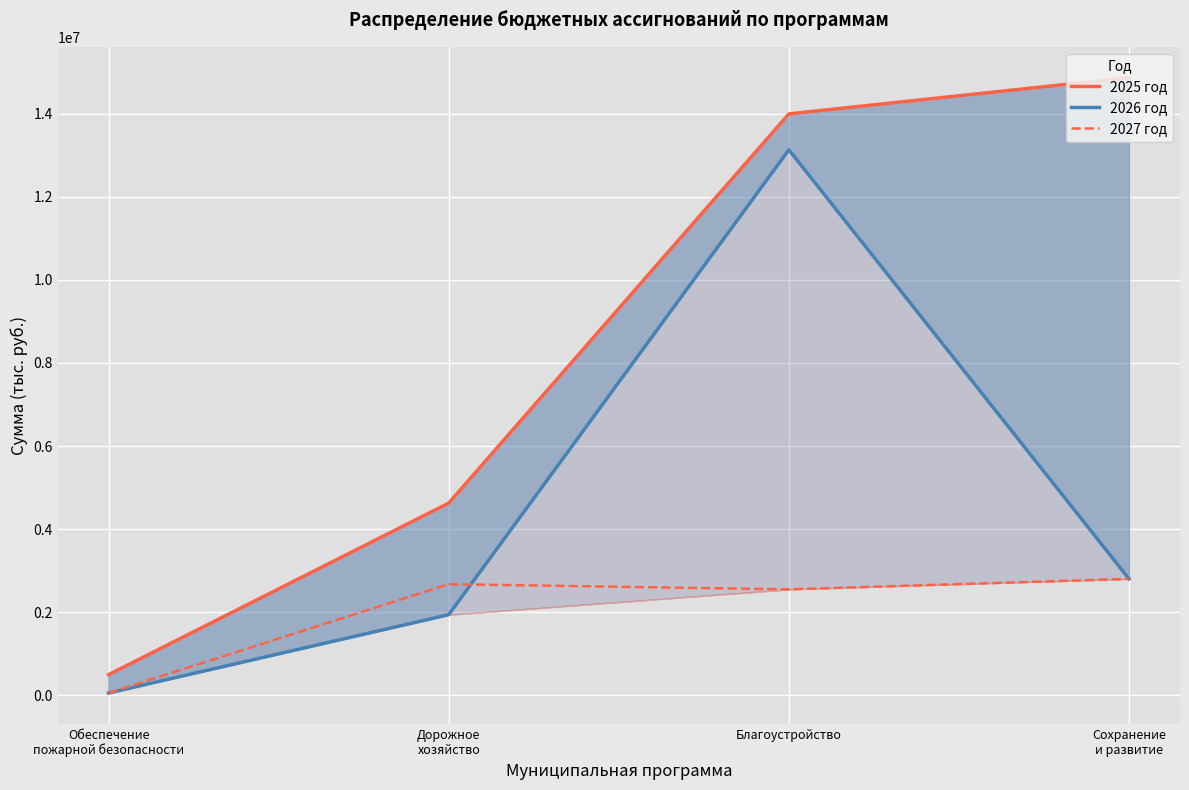

True or false: 2026 год and 2025 год cross at least once.

False